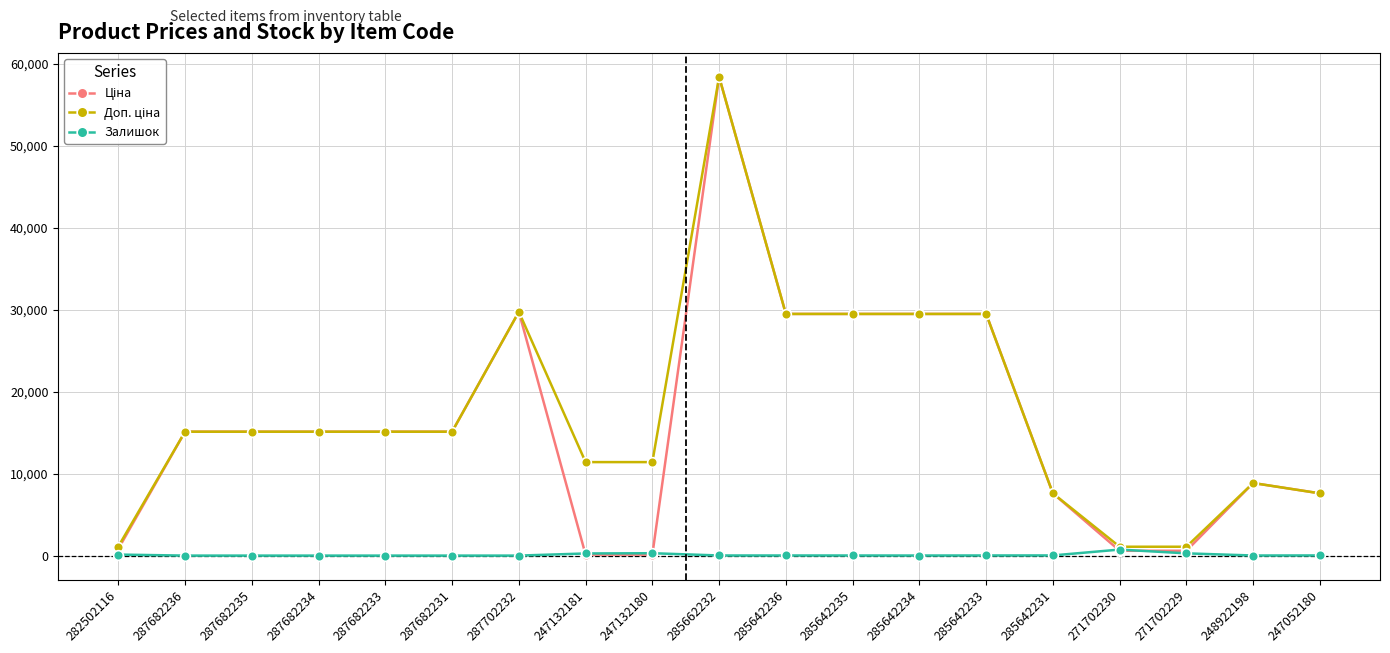

What is the sum of all Залишок values?

1802.0